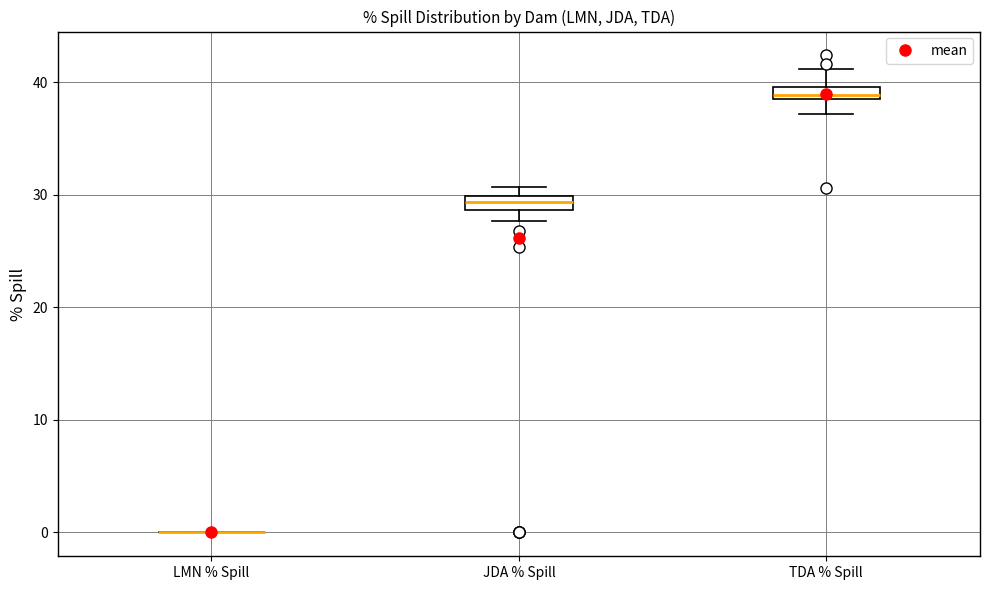

Where is the lower edge of the box for TDA % Spill on the y-axis? The values are not printed on the chart, so give them approximately, as read against the axis.

39